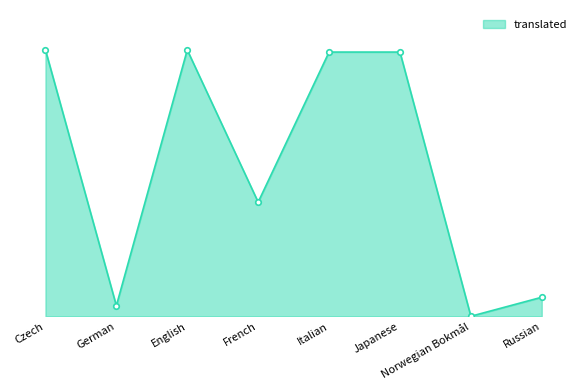

At which category does the data reach its first local peak?

English